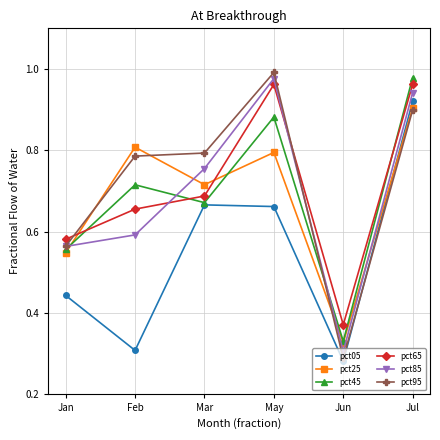

Which category has the highest value in the pct45 series?

Jul